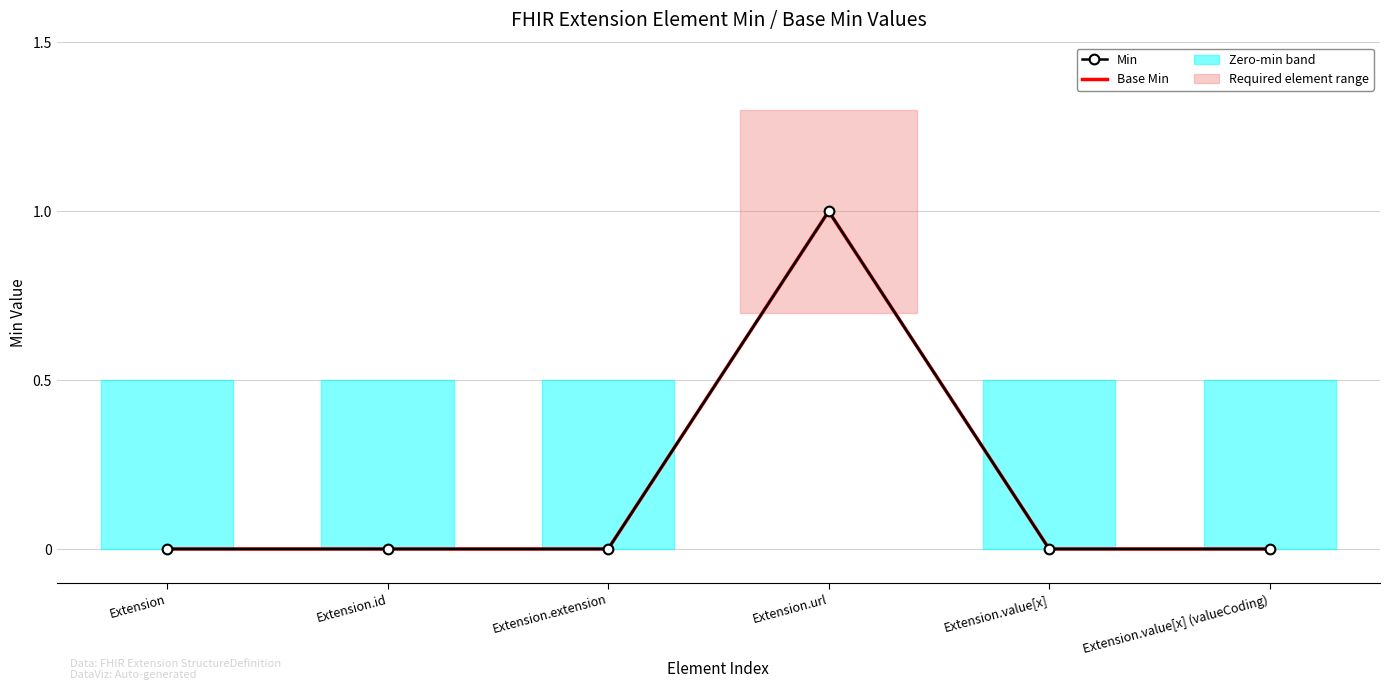

How many lines are shown in the chart?

2